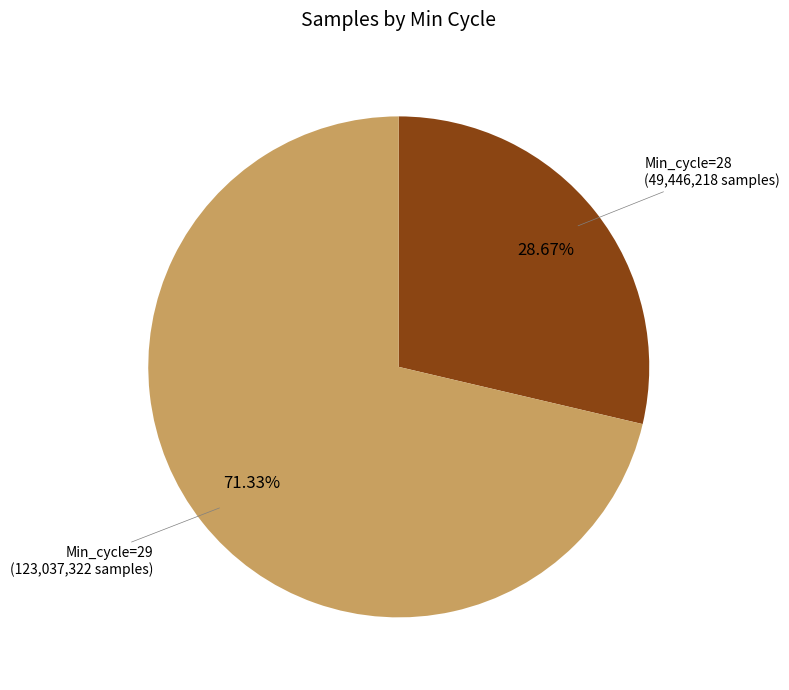

Is there a majority slice in this chart?

Yes